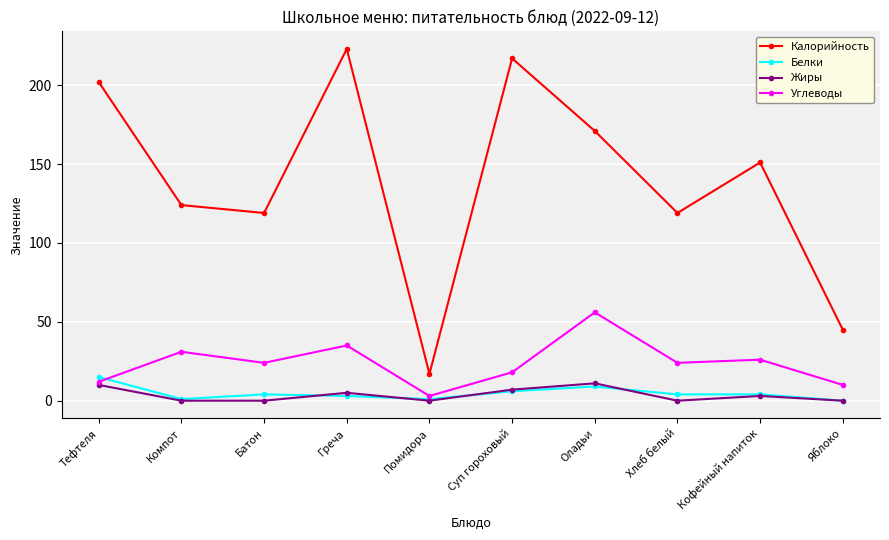

How many series are shown in this chart?

4